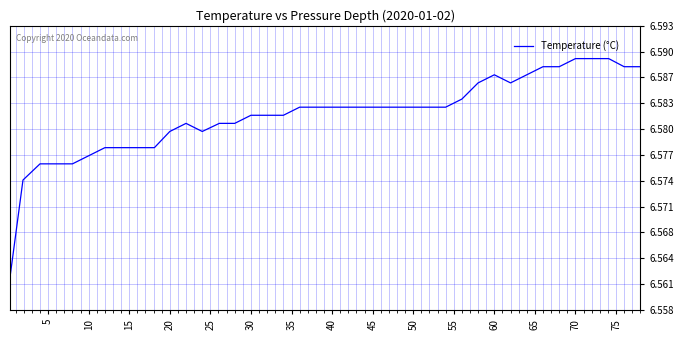

Does the chart display data point markers on the line(s)?

No